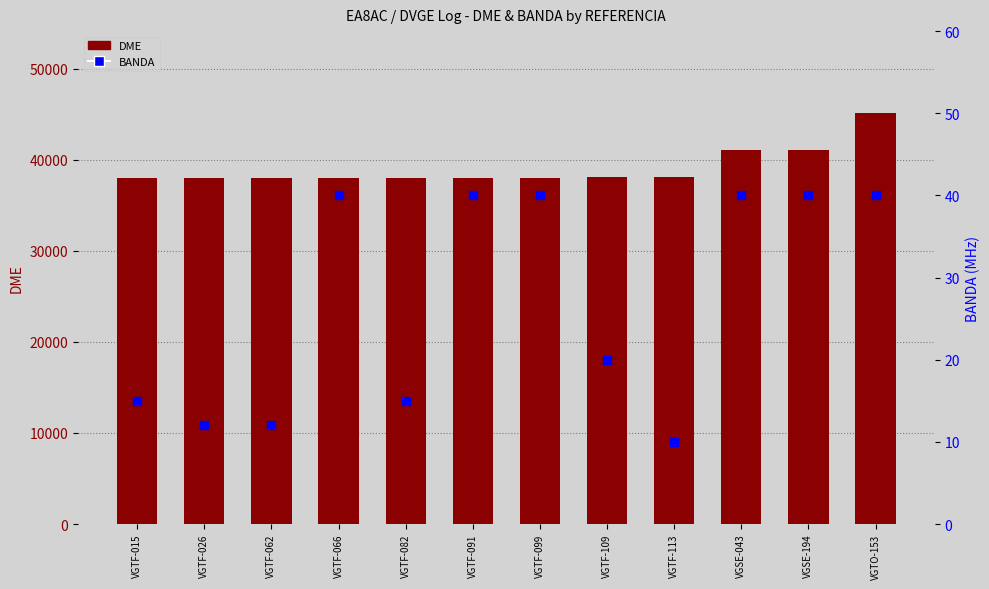

Is the value of DME at VGTF-082 greater than the value of BANDA at VGSE-194?

Yes